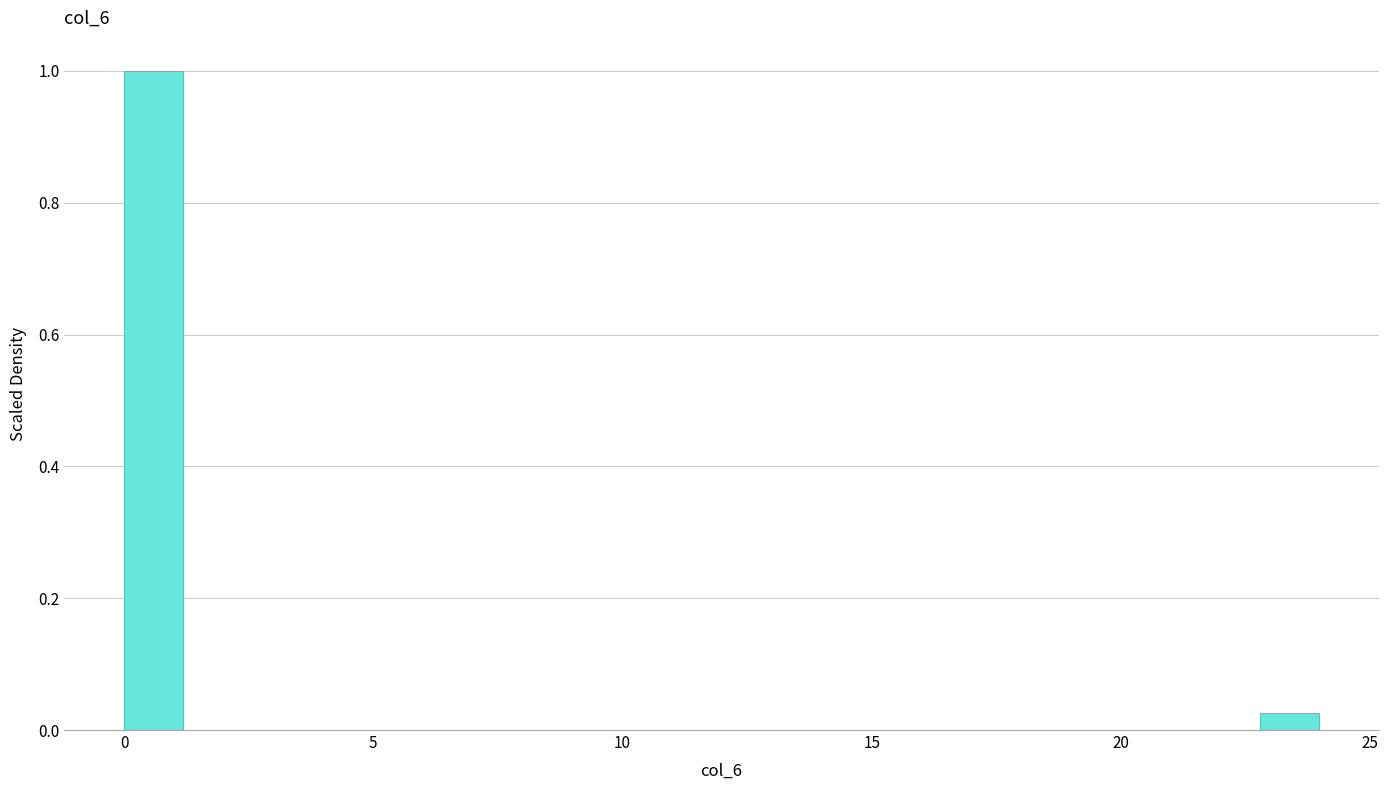

Read against the x-axis, roughly where is the centre of the tallest bar?

0.5